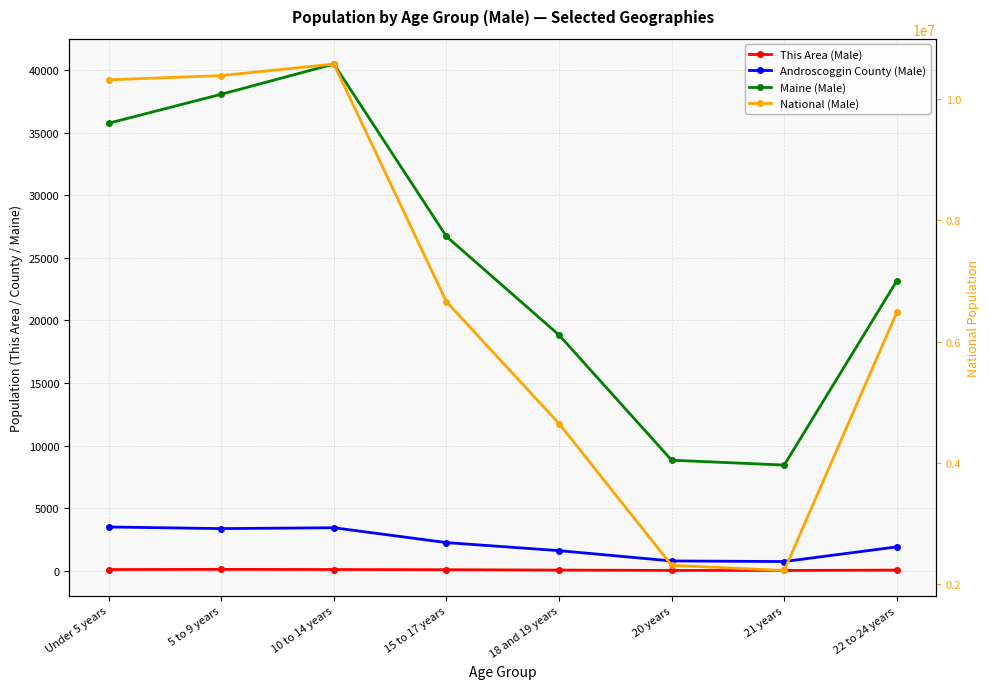

In Maine (Male), how many points are higher than both neighbors (excluding endpoints)?

1